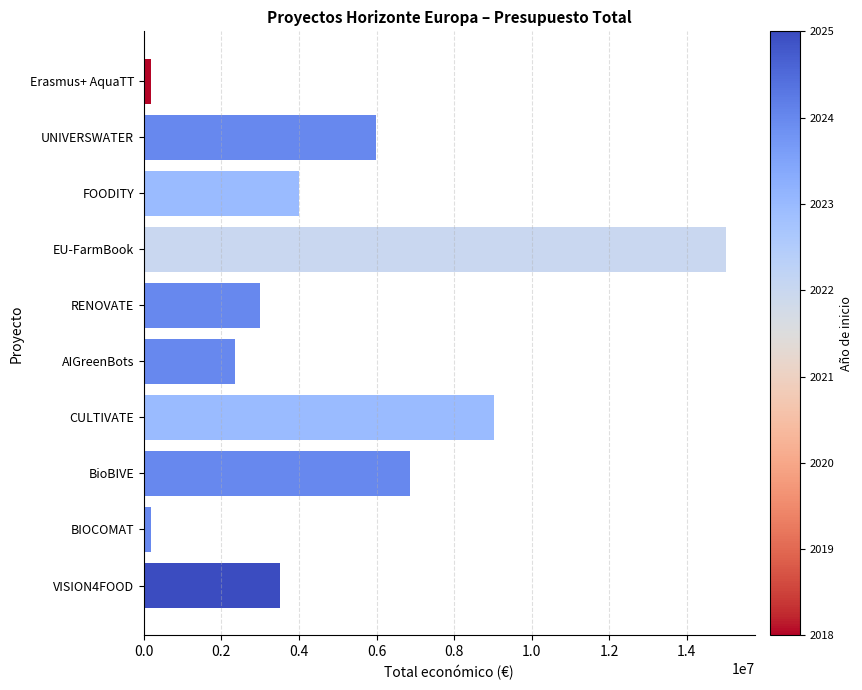

What is the label of the 6th bar from the bottom?

RENOVATE